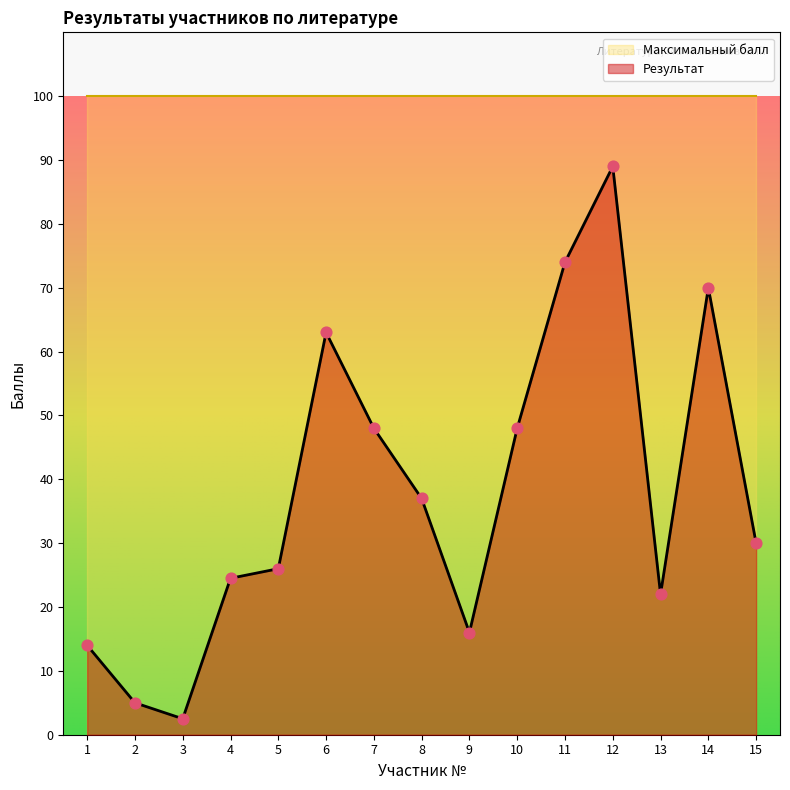

Between 3 and 4, which is larger?

4